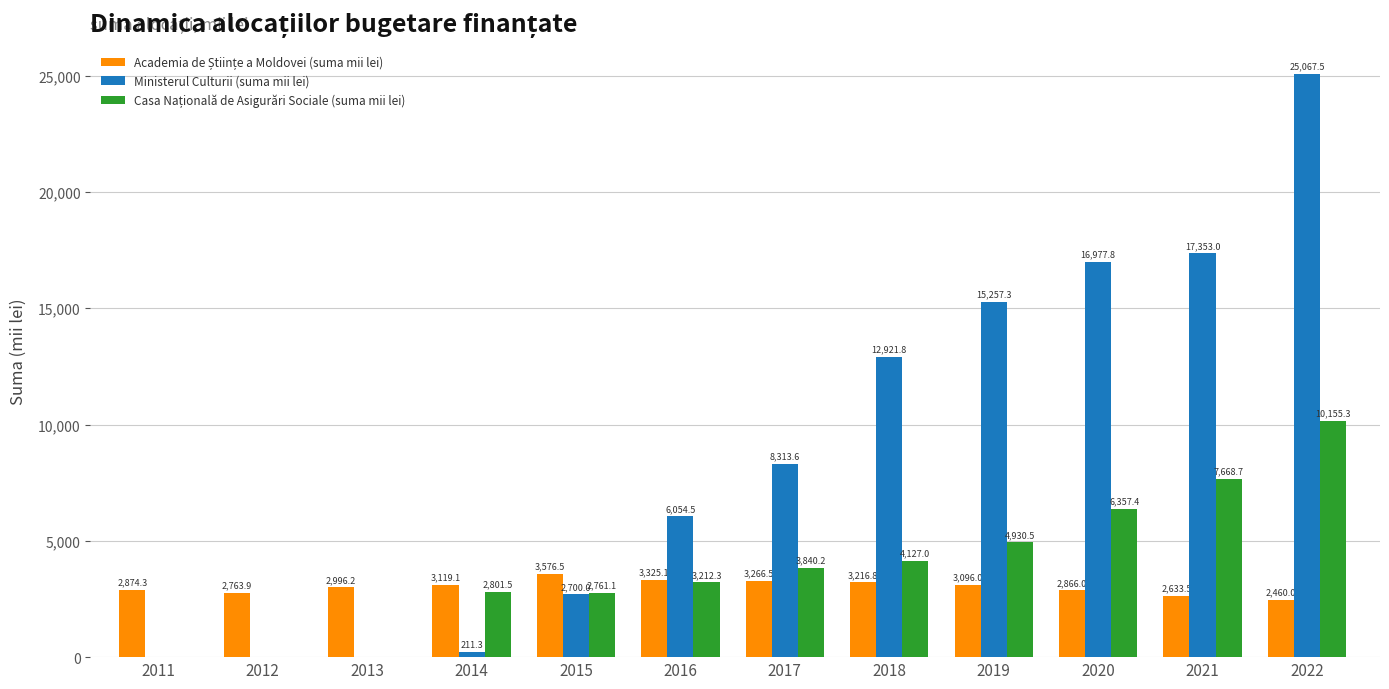

What is the greatest value displayed?

25067.5